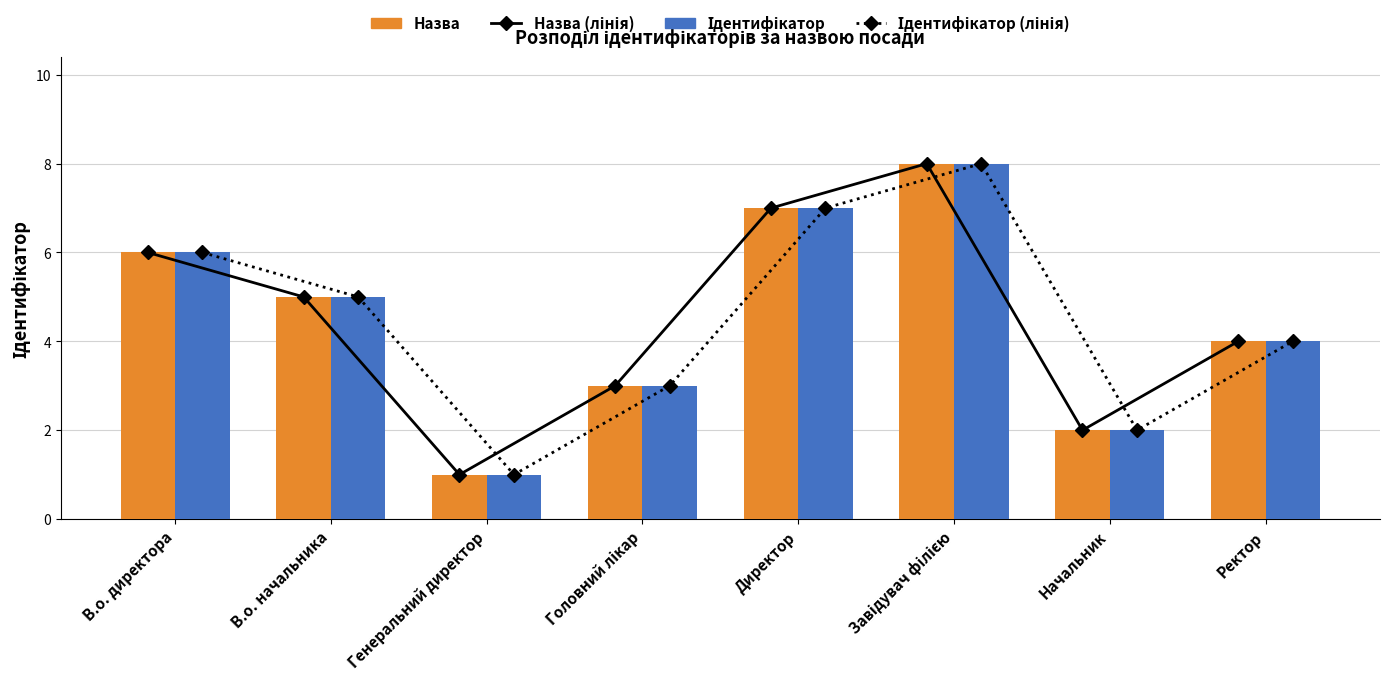

What position from the right is Головний лікар?

5